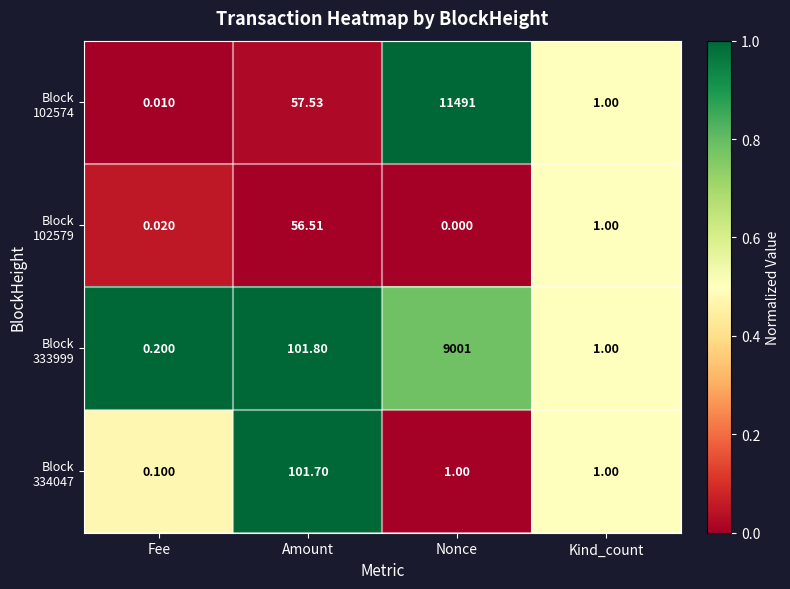

At which category is the sum across all series the highest?

Nonce